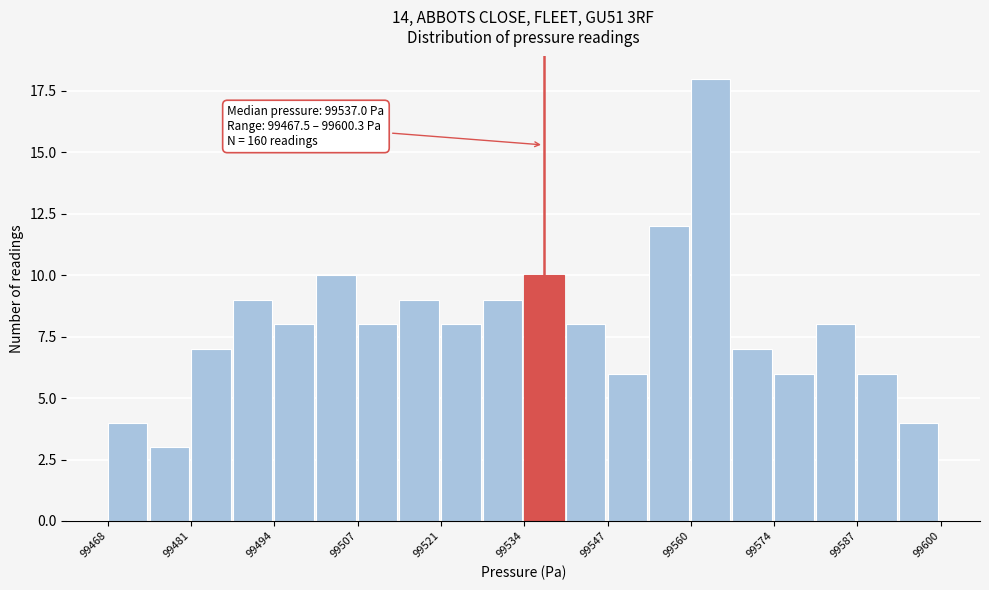

Read against the x-axis, roughly where is the centre of the tallest bar?

99564